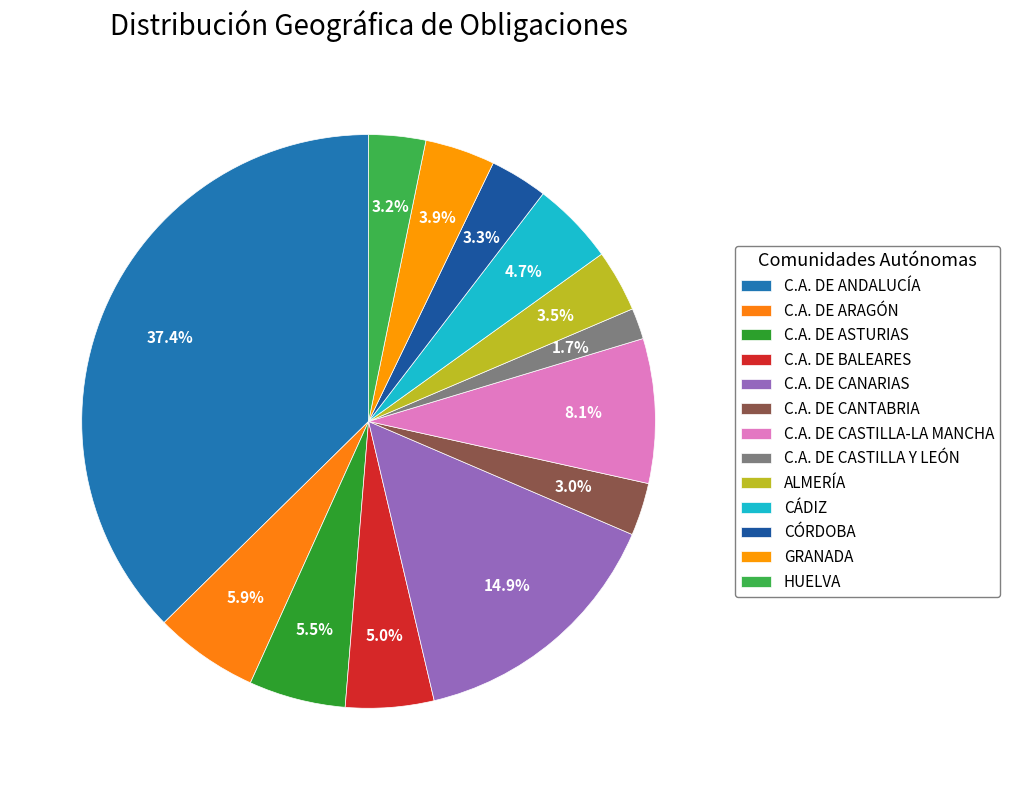

How many slices are in this pie chart?

13